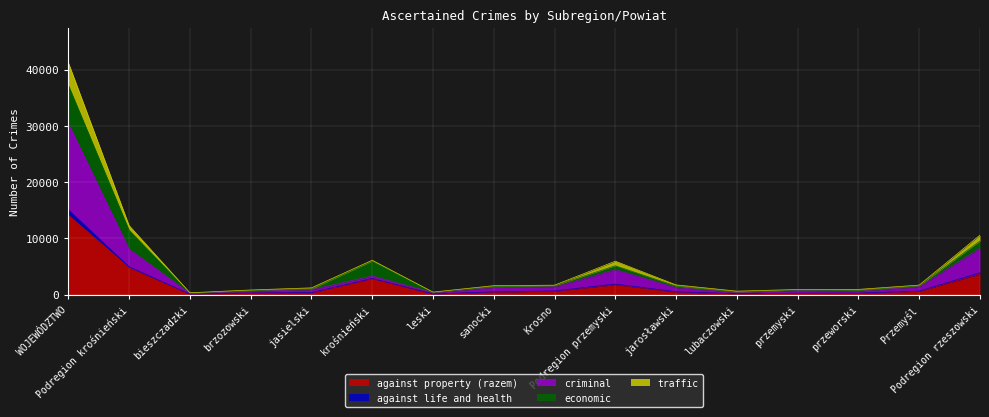

True or false: against property (razem) and criminal cross at least once.

False